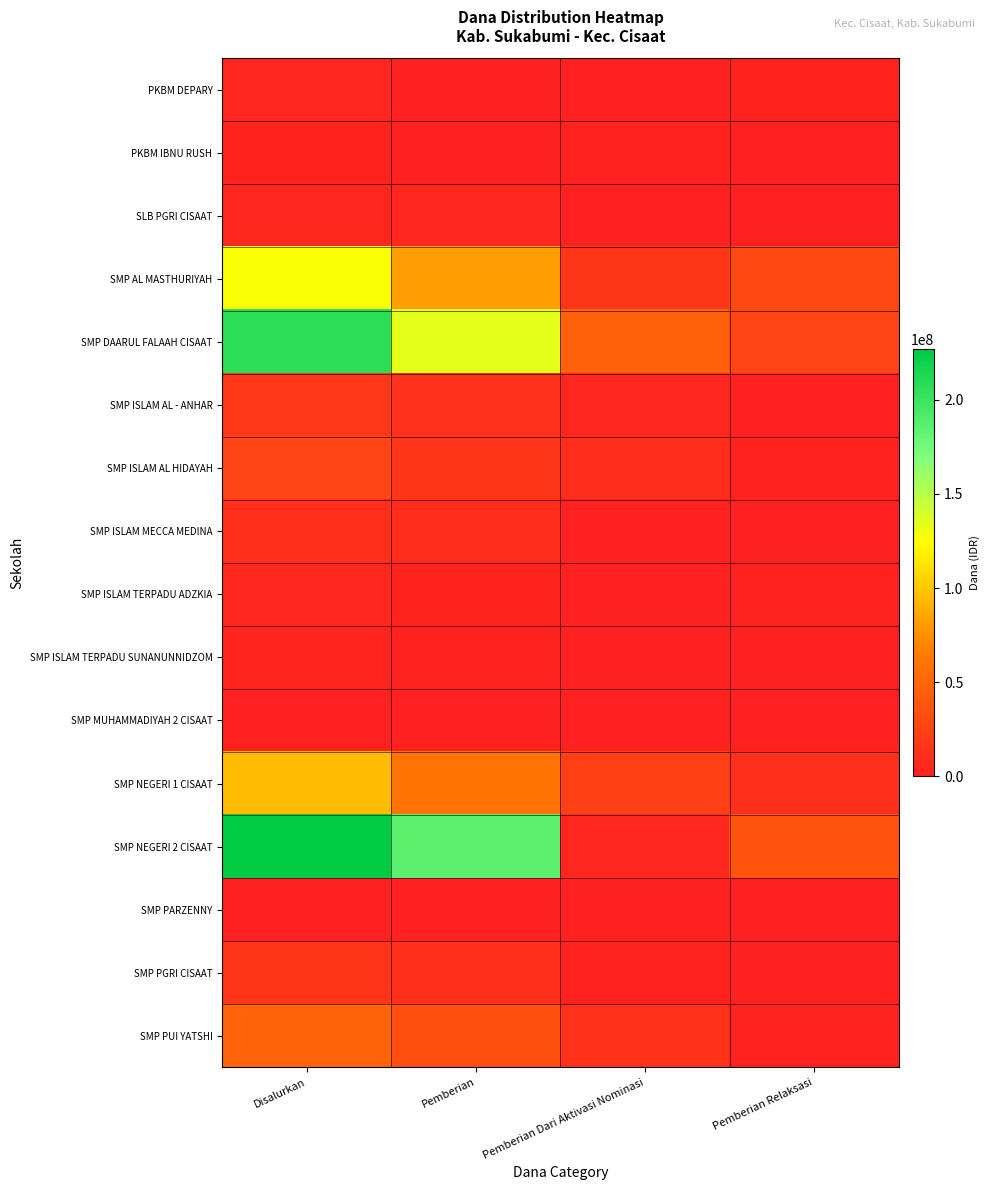

Rank the series at Pemberian Relaksasi from lowest to highest value.

PKBM IBNU RUSH, SLB PGRI CISAAT, SMP MUHAMMADIYAH 2 CISAAT, SMP PARZENNY, SMP ISLAM AL - ANHAR, SMP PGRI CISAAT, SMP ISLAM MECCA MEDINA, SMP ISLAM TERPADU SUNANUNNIDZOM, SMP ISLAM AL HIDAYAH, SMP ISLAM TERPADU ADZKIA, SMP PUI YATSHI, PKBM DEPARY, SMP NEGERI 1 CISAAT, SMP DAARUL FALAAH CISAAT, SMP AL MASTHURIYAH, SMP NEGERI 2 CISAAT